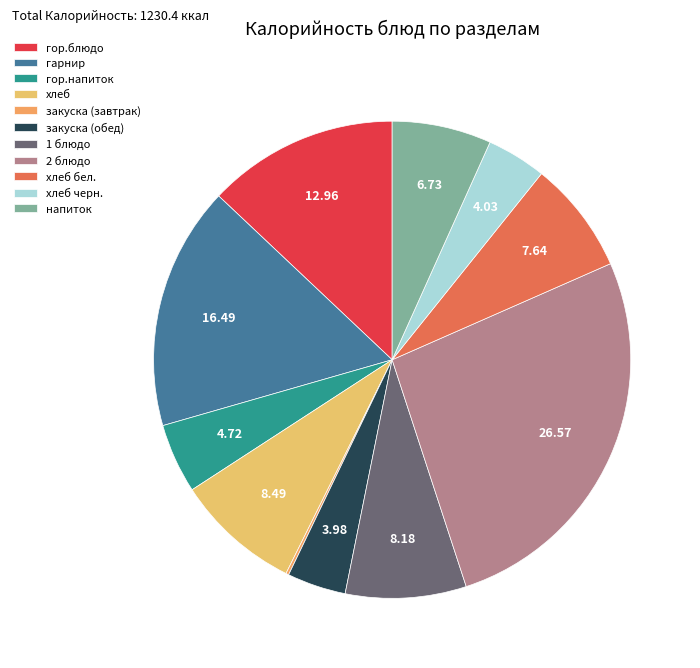

Is there a majority slice in this chart?

No